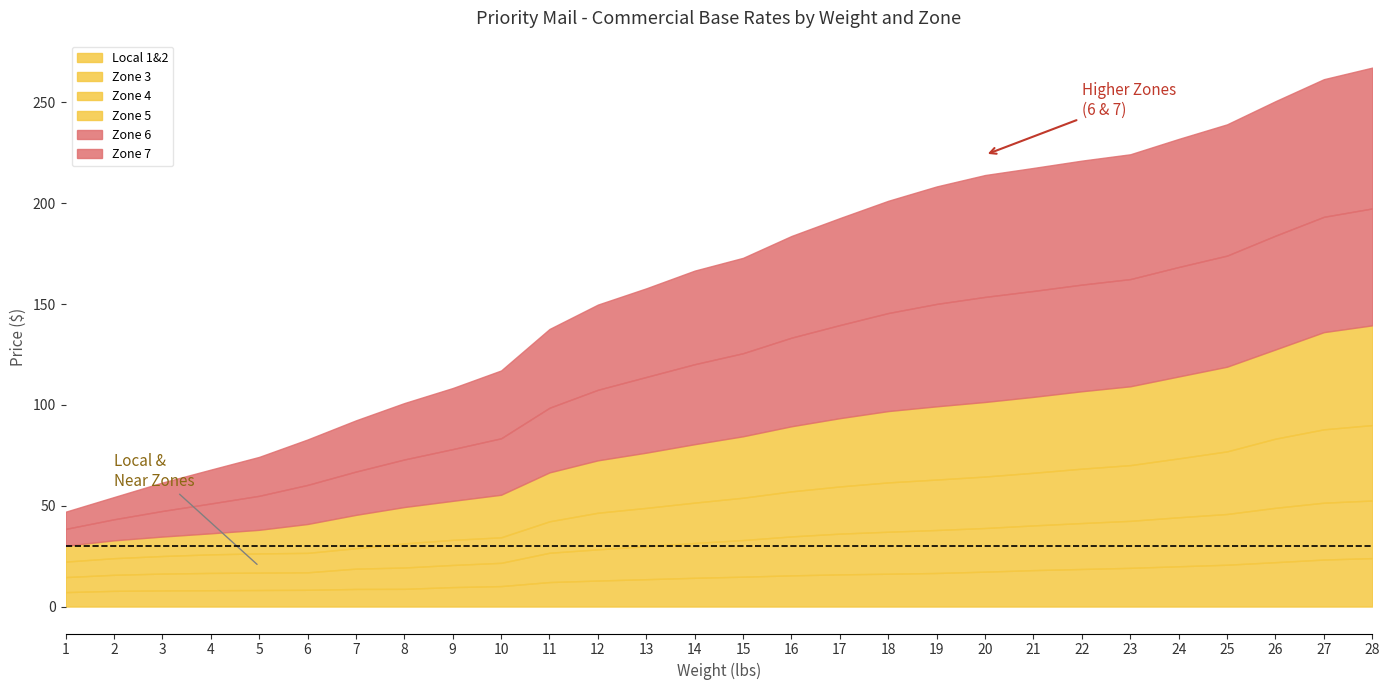

What is the approximate value of Zone 3 at 23?

23.3